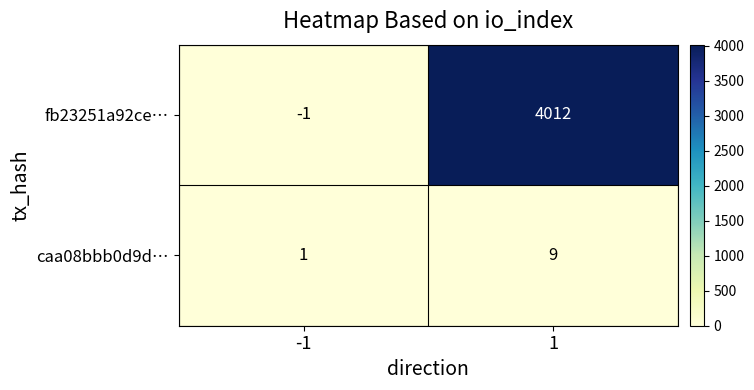

Is it true that caa08bbb0d9d… equals 1 at -1?

True